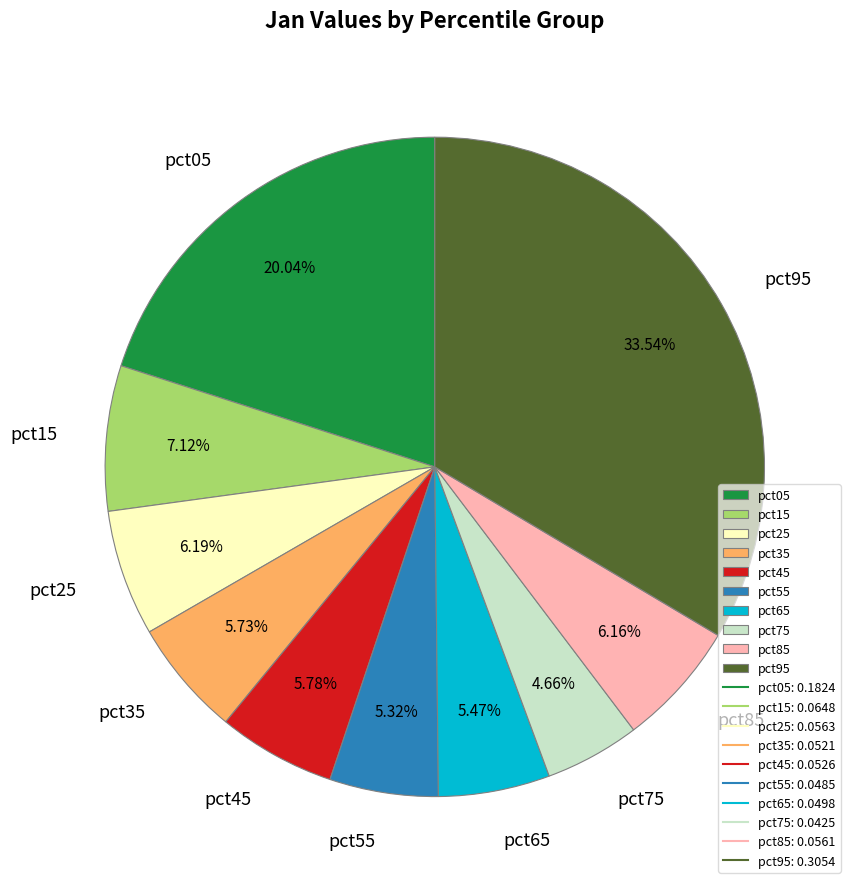

To the nearest percent, what portion does pct45 represent?

6%